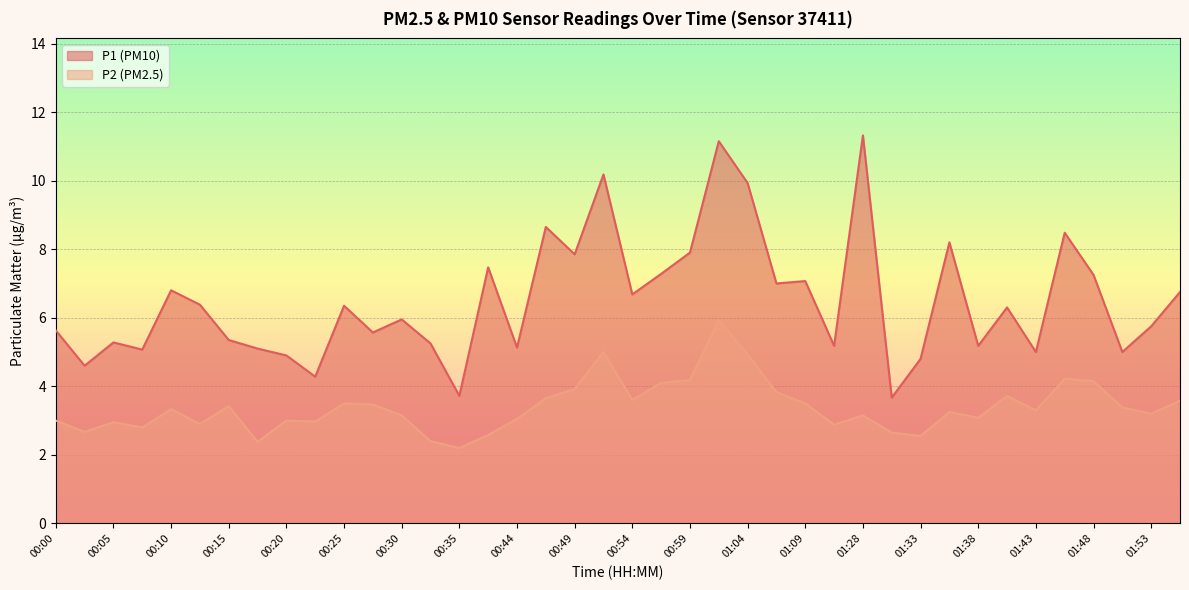

Rank the series by their maximum value, from lowest to highest.

P2 (PM2.5), P1 (PM10)